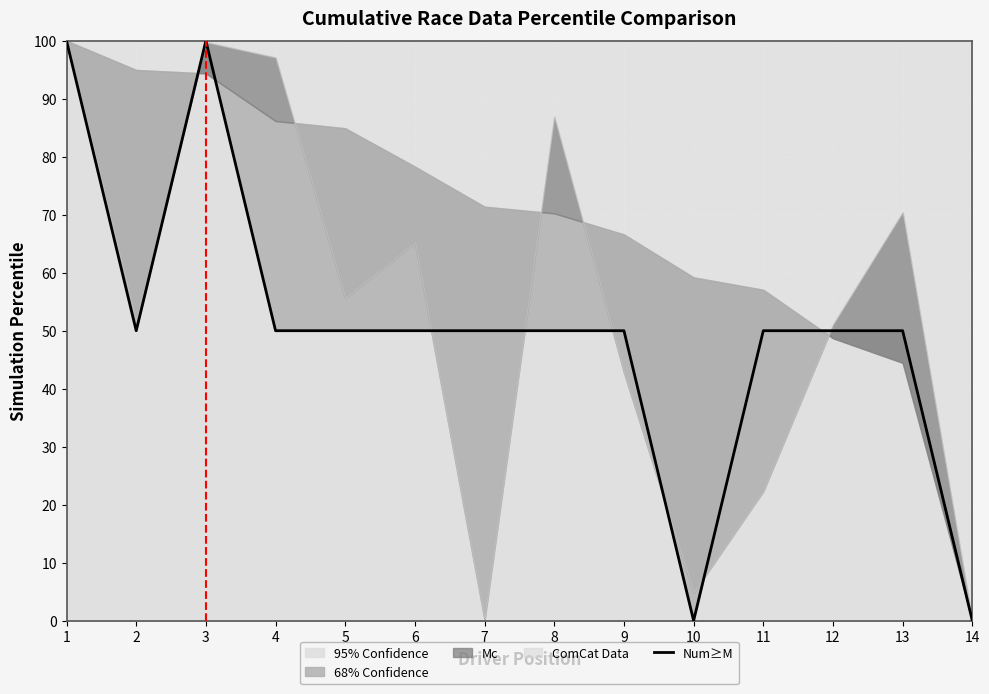

What is the difference between the maximum and minimum values?

100